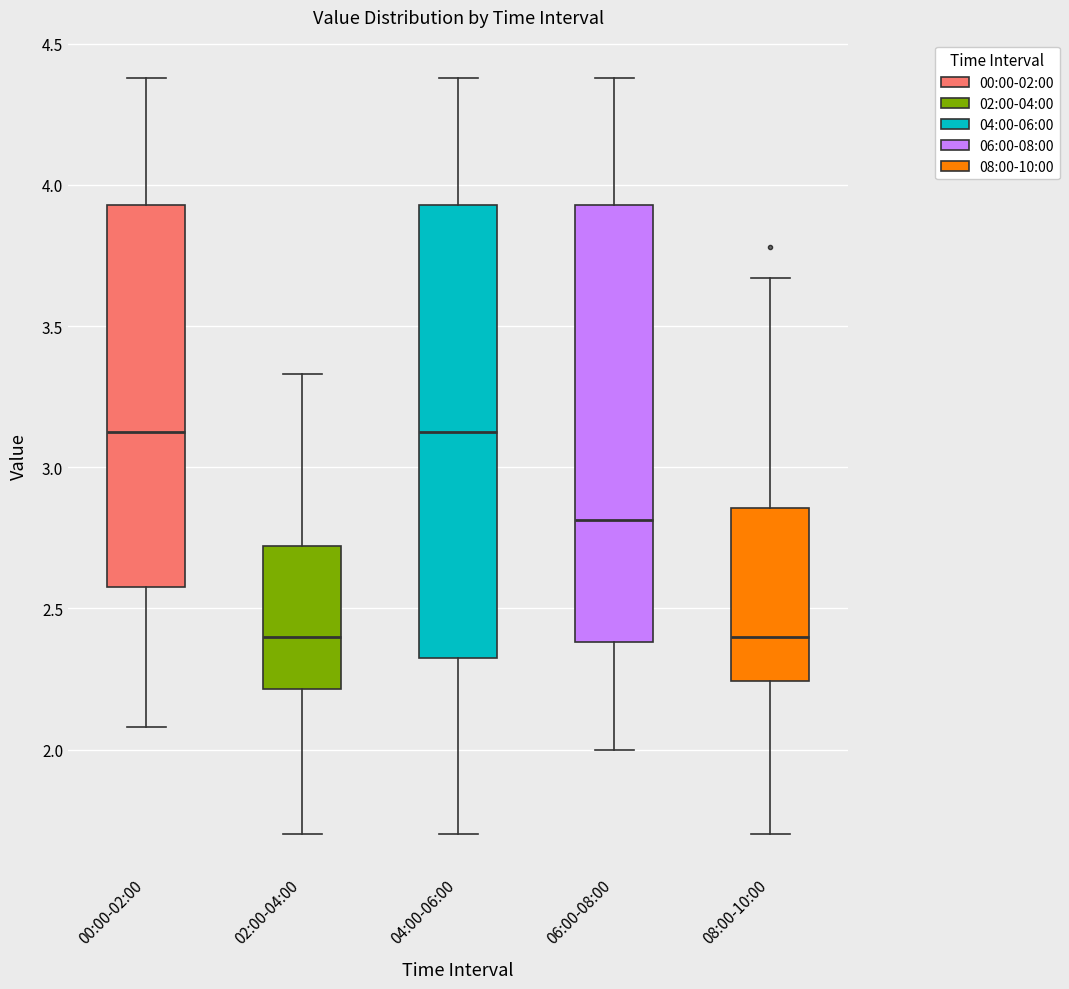

Reading left to right, transcribe this box plot: for each box, give where its median line is, the range the box spans, and where its two whiskers end, as read against the y-axis. The values are not printed on the chart, so give them approximately, as read against the axis.

00:00-02:00: median 3.15, box 2.60 to 3.95, whiskers 2.10 to 4.40
02:00-04:00: median 2.40, box 2.20 to 2.70, whiskers 1.70 to 3.35
04:00-06:00: median 3.15, box 2.35 to 3.95, whiskers 1.70 to 4.40
06:00-08:00: median 2.80, box 2.40 to 3.95, whiskers 2.00 to 4.40
08:00-10:00: median 2.40, box 2.25 to 2.85, whiskers 1.70 to 3.65